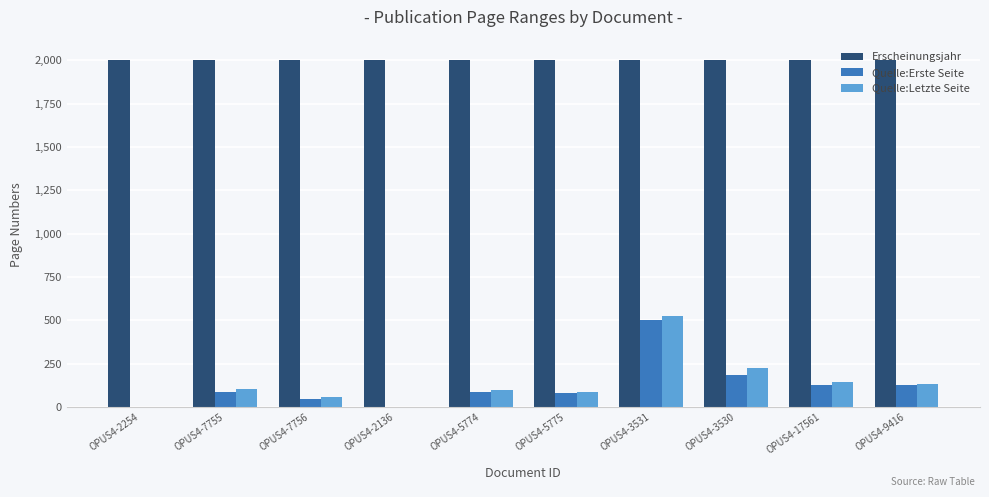

Which category has the highest value in the Quelle:Letzte Seite series?

OPUS4-3531